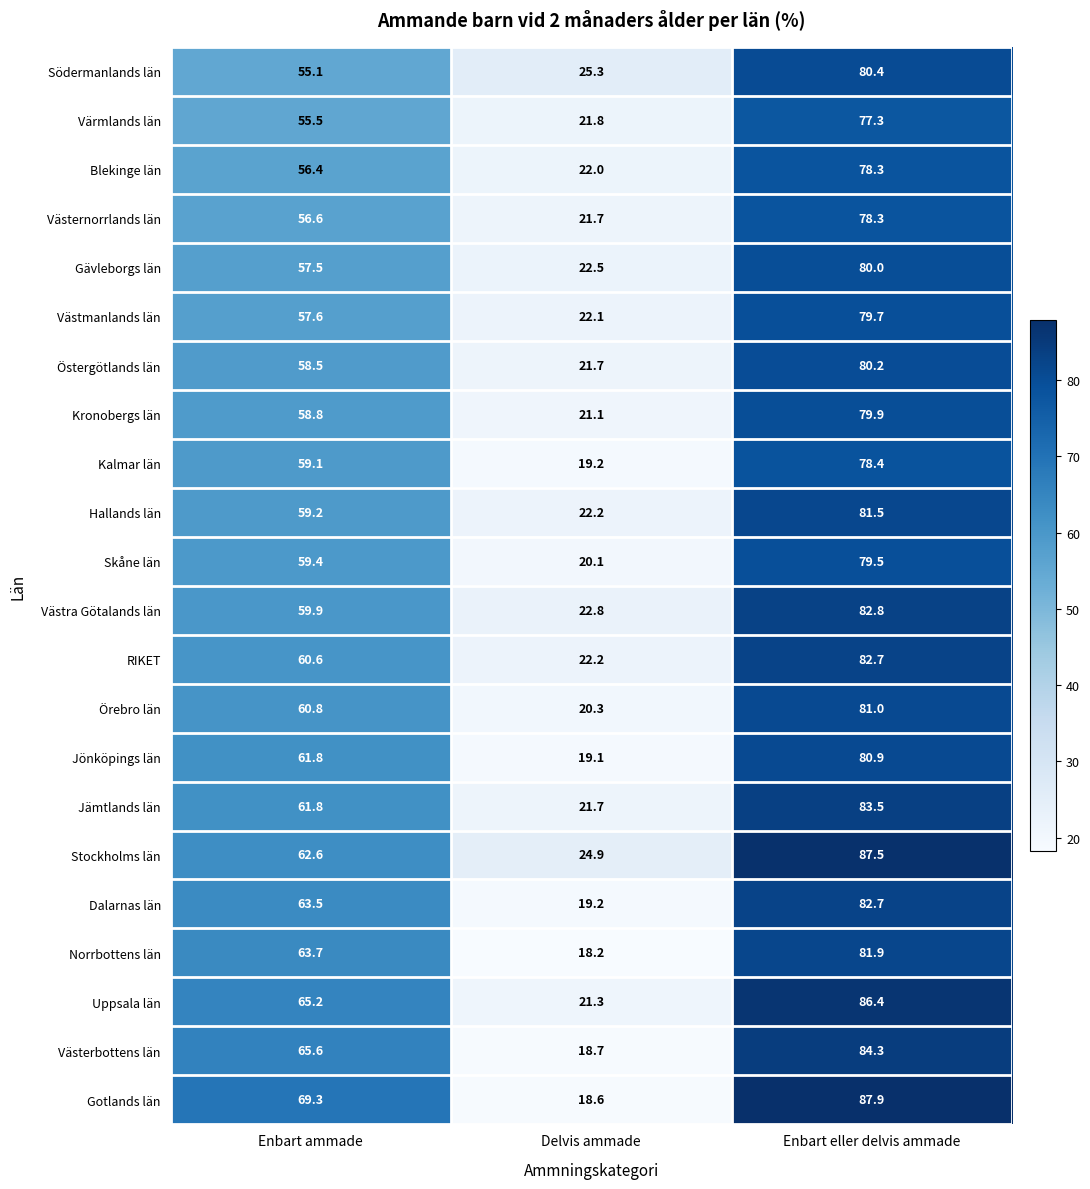

At which category is the sum across all series the highest?

Enbart eller delvis ammade